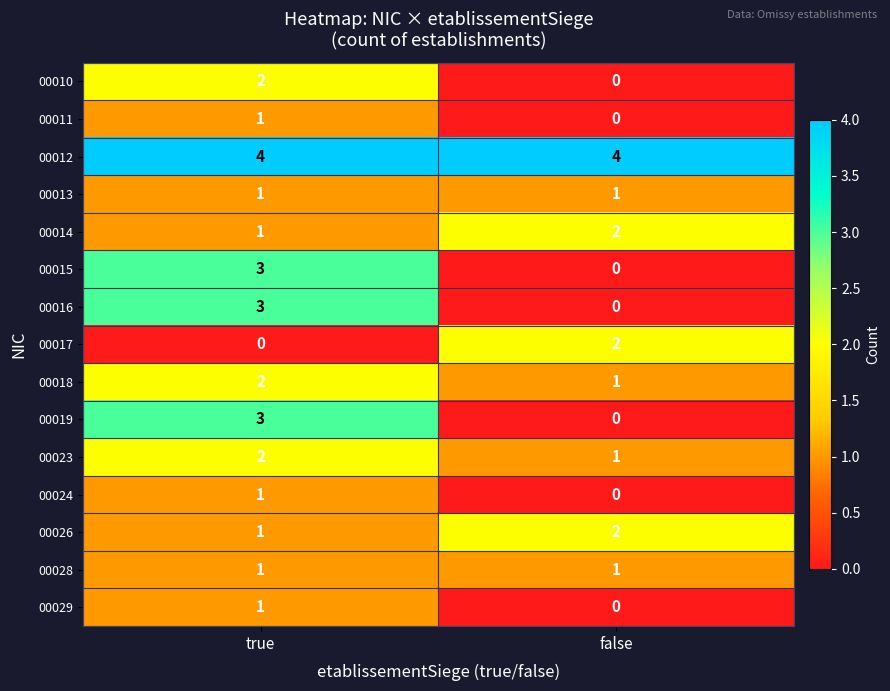

What is the spread (max minus min) of values at true?

4